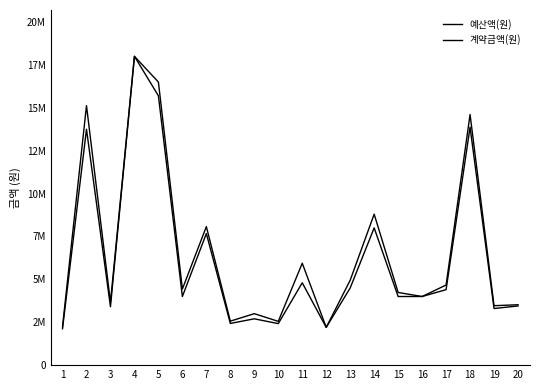

The 계약금액(원) series shows 4500000 at 13. True or false?

True